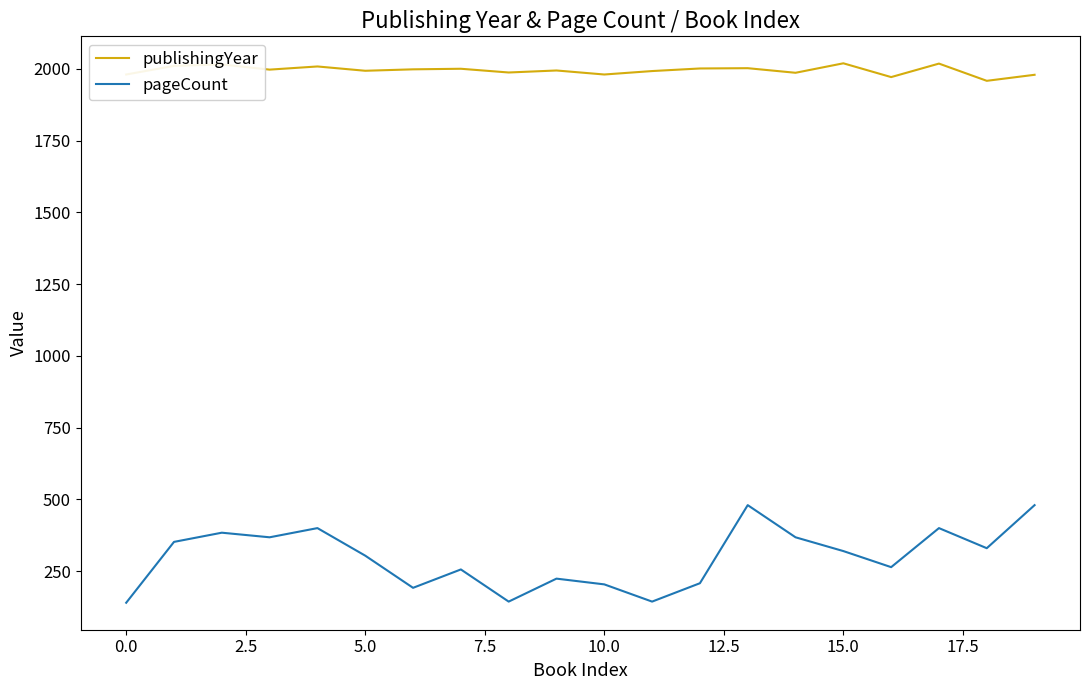

What is the difference between the maximum and minimum values in the pageCount series?

340